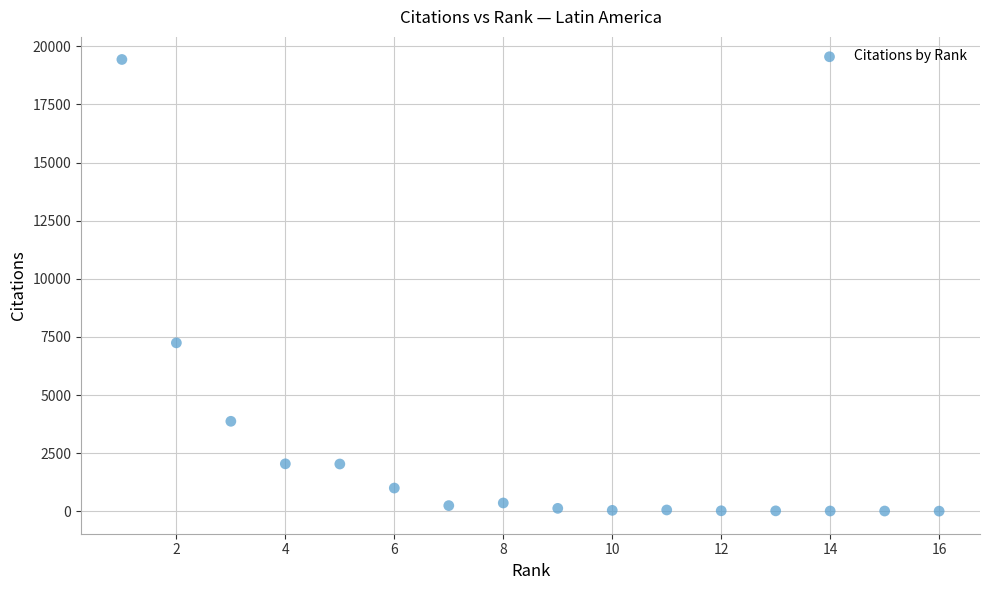

What Y value in the scatter plot is closest to 9721?

7246